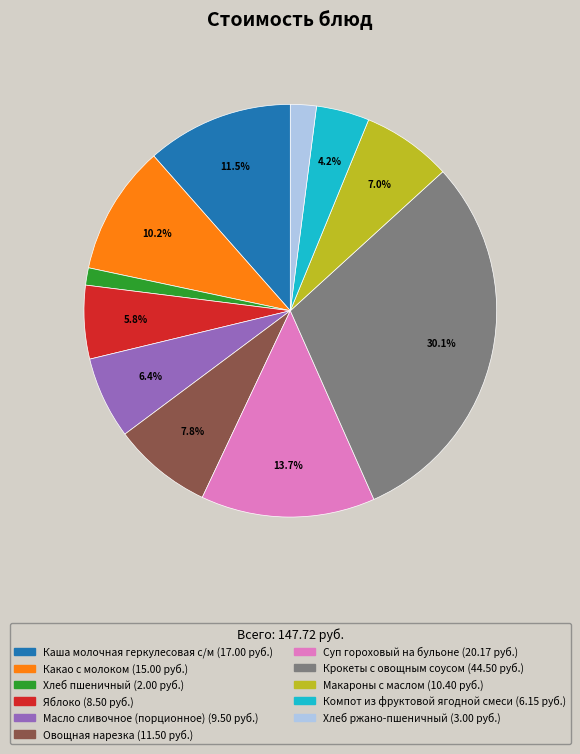

To the nearest percent, what is the average slice percentage?

9%